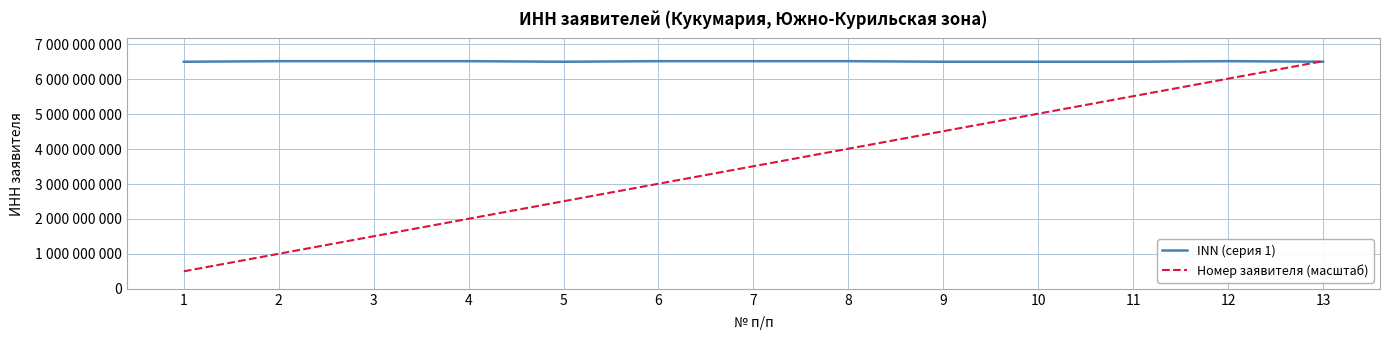

Does the chart display data point markers on the line(s)?

No